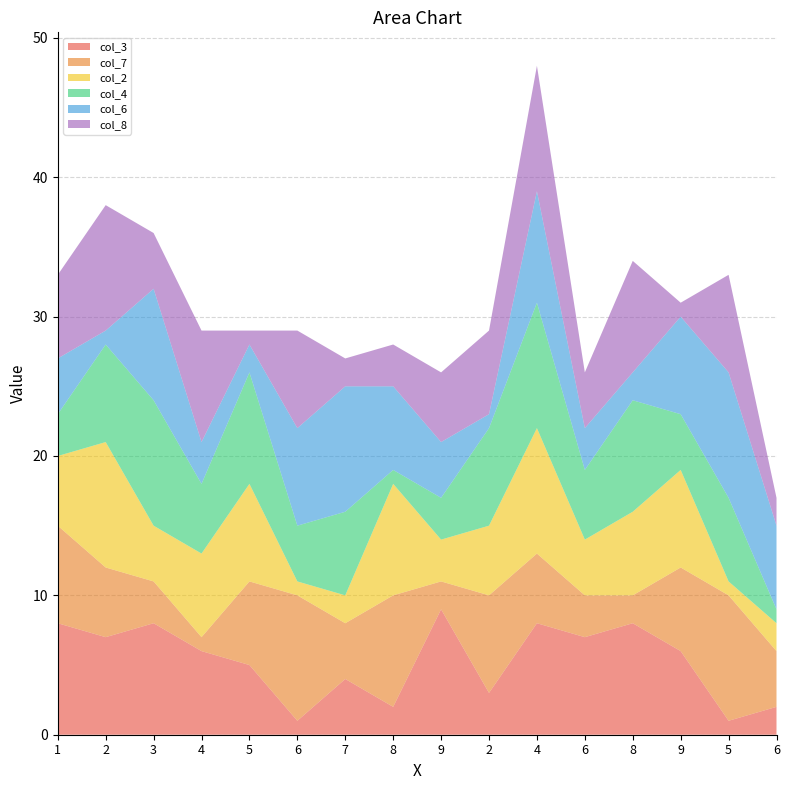

Reading left to right, extract all data points from this chart.

col_3: 8	7	8	6	5	1	4	2	9	3	8	7	8	6	1	2
col_7: 7	5	3	1	6	9	4	8	2	7	5	3	2	6	9	4
col_2: 5	9	4	6	7	1	2	8	3	5	9	4	6	7	1	2
col_4: 3	7	9	5	8	4	6	1	3	7	9	5	8	4	6	1
col_6: 4	1	8	3	2	7	9	6	4	1	8	3	2	7	9	6
col_8: 6	9	4	8	1	7	2	3	5	6	9	4	8	1	7	2